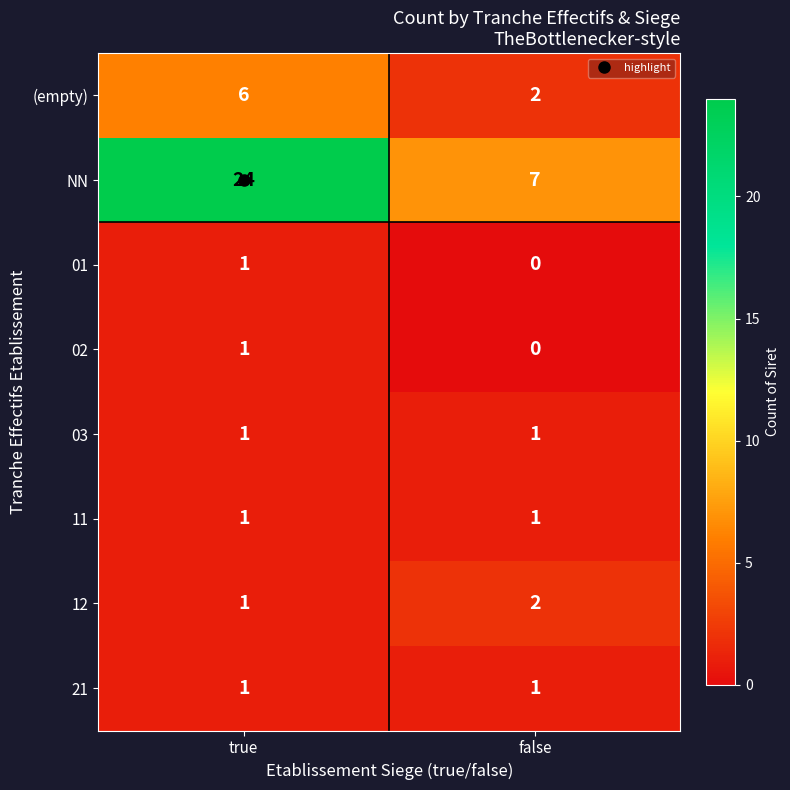

At which category is the sum across all series the highest?

true